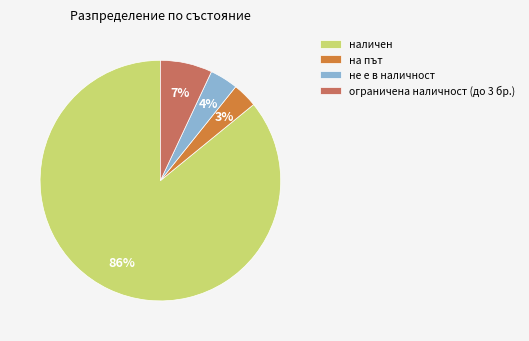

To the nearest percent, what percentage of the pie is на път?

3%